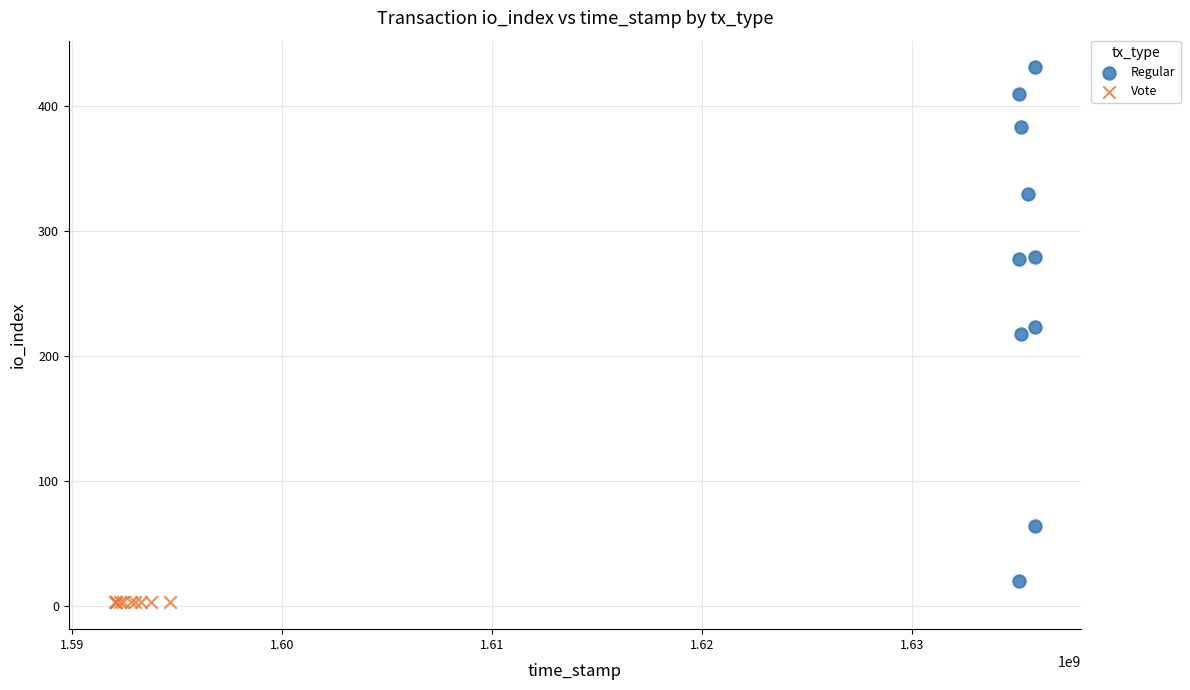

Which series reaches the maximum Y coordinate?

Regular